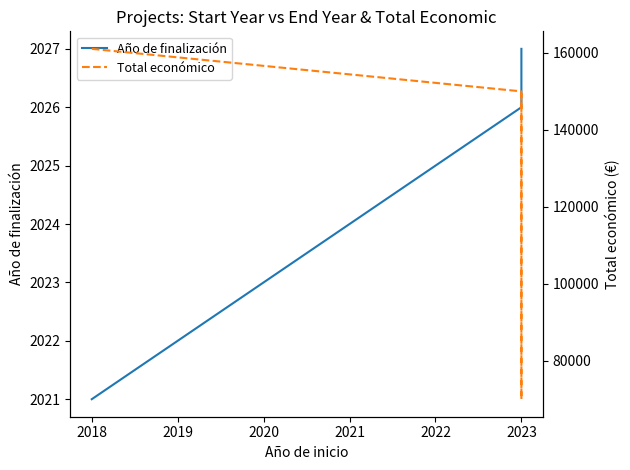

What is the value of the Total económico point at the 4th from the left?

150000